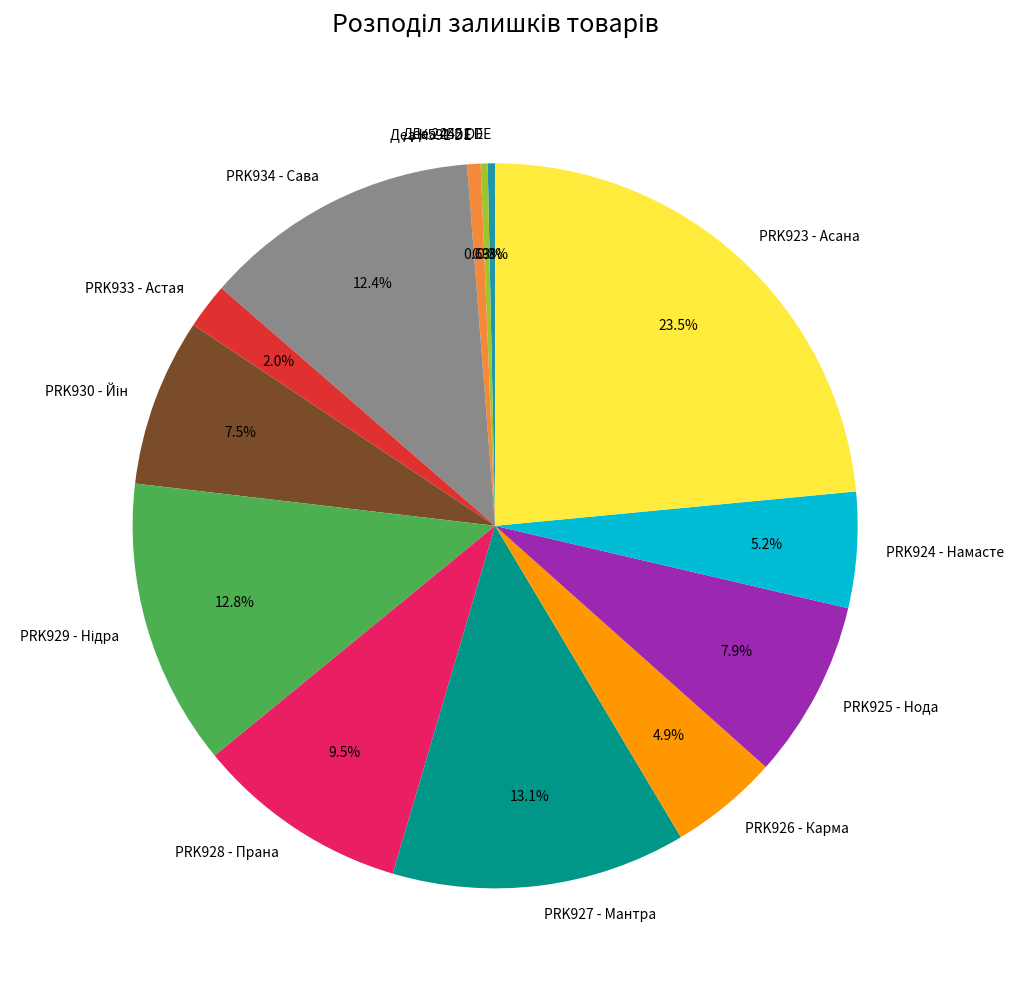

To the nearest percent, what is the difference between the largest and smallest slice percentages?

23%